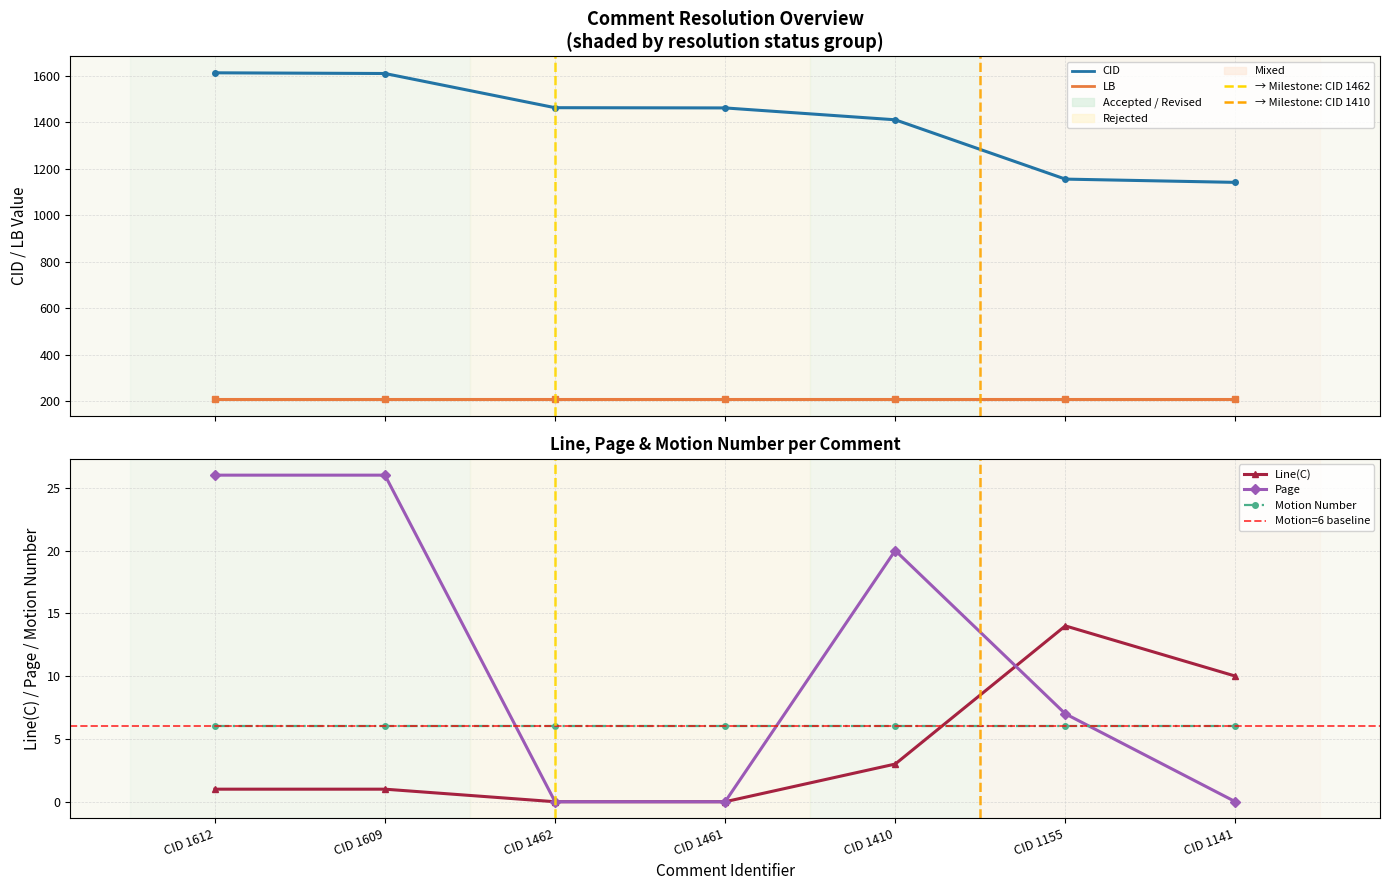

True or false: Page and CID intersect in this chart.

False